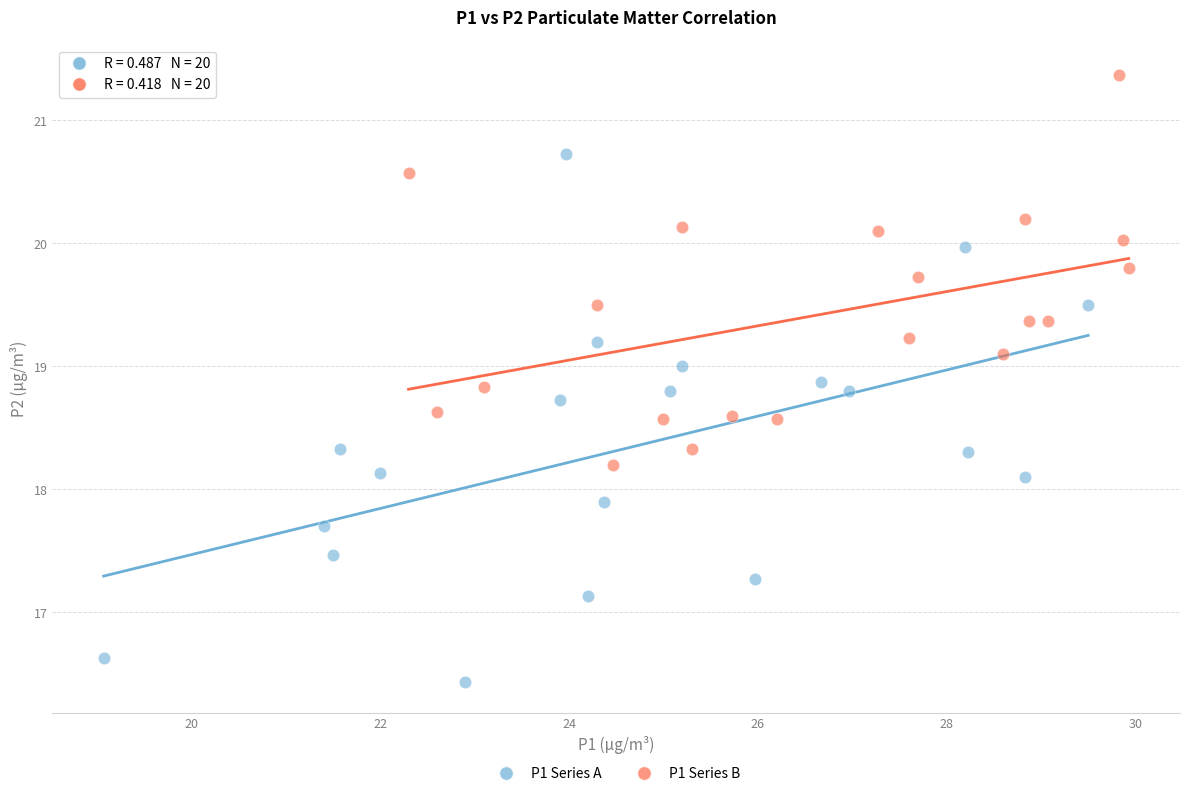

Which series reaches the minimum Y coordinate?

P1 Series A